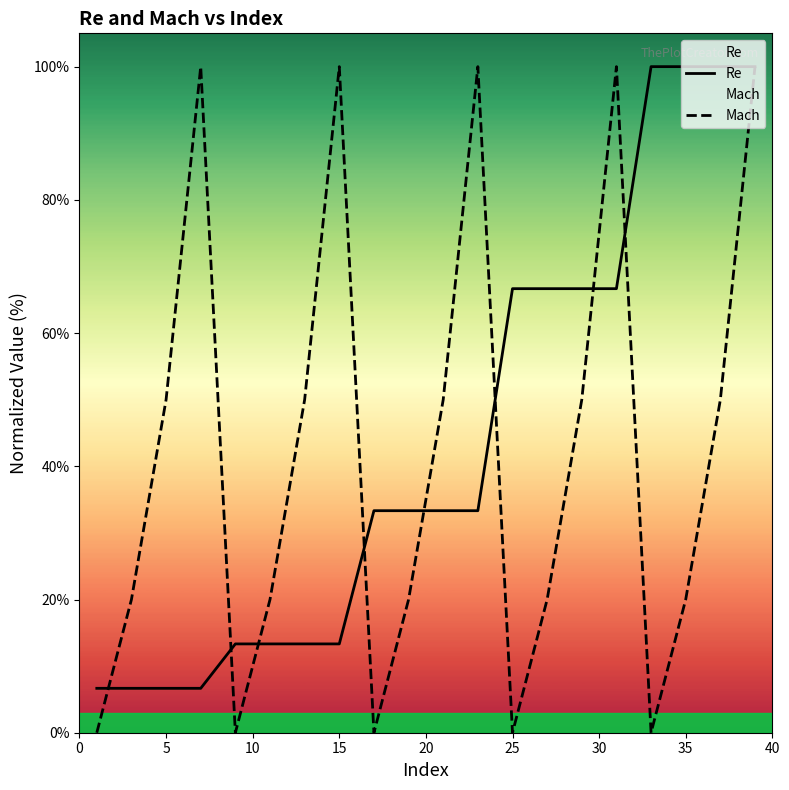

True or false: Re has a value of 19.6 at 25.

False